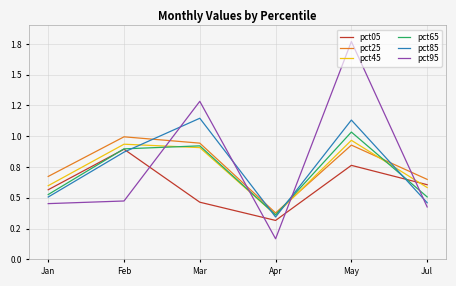

True or false: pct95 has more than 1 interior local peaks.

True